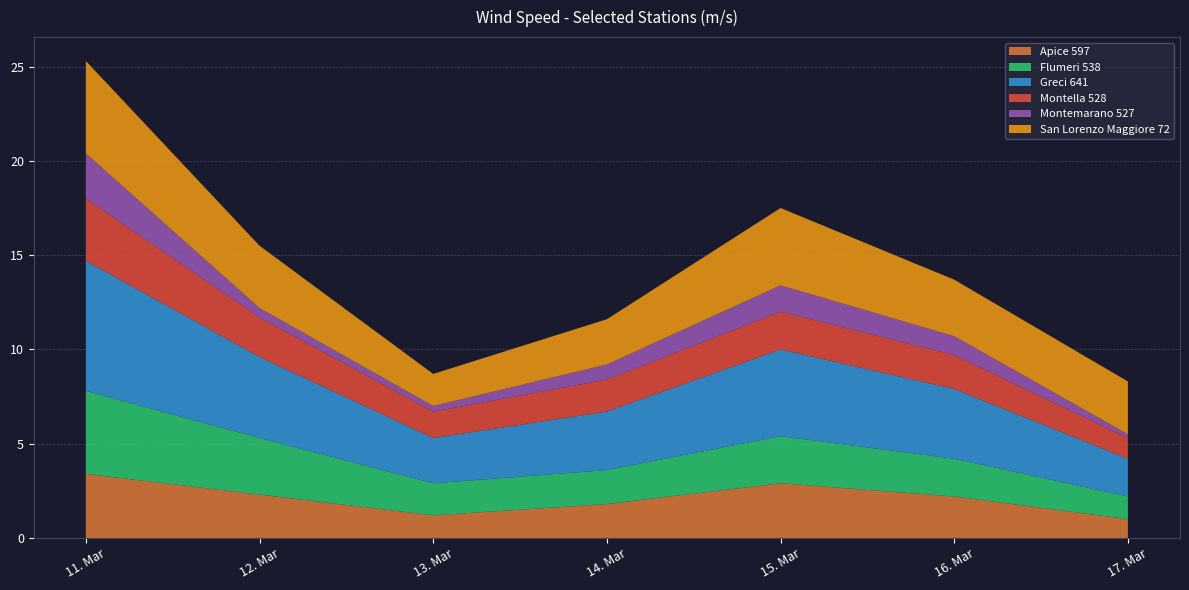

Reading right to left, extract all data points from this chart.

Apice 597: 1.0	2.2	2.9	1.8	1.2	2.3	3.4
Flumeri 538: 1.2	2.0	2.5	1.8	1.7	3.0	4.4
Greci 641: 2.0	3.7	4.6	3.1	2.4	4.3	6.9
Montella 528: 1.1	1.8	2.0	1.7	1.4	2.1	3.3
Montemarano 527: 0.2	1.0	1.4	0.8	0.3	0.5	2.4
San Lorenzo Maggiore 72: 2.8	3.0	4.1	2.4	1.7	3.3	4.9